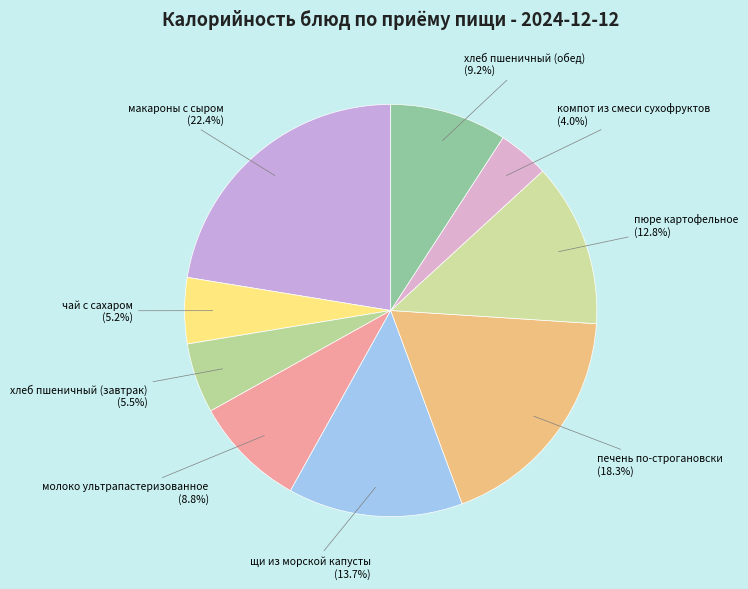

Do пюре картофельное and щи из морской капусты together represent more than half of the pie?

No